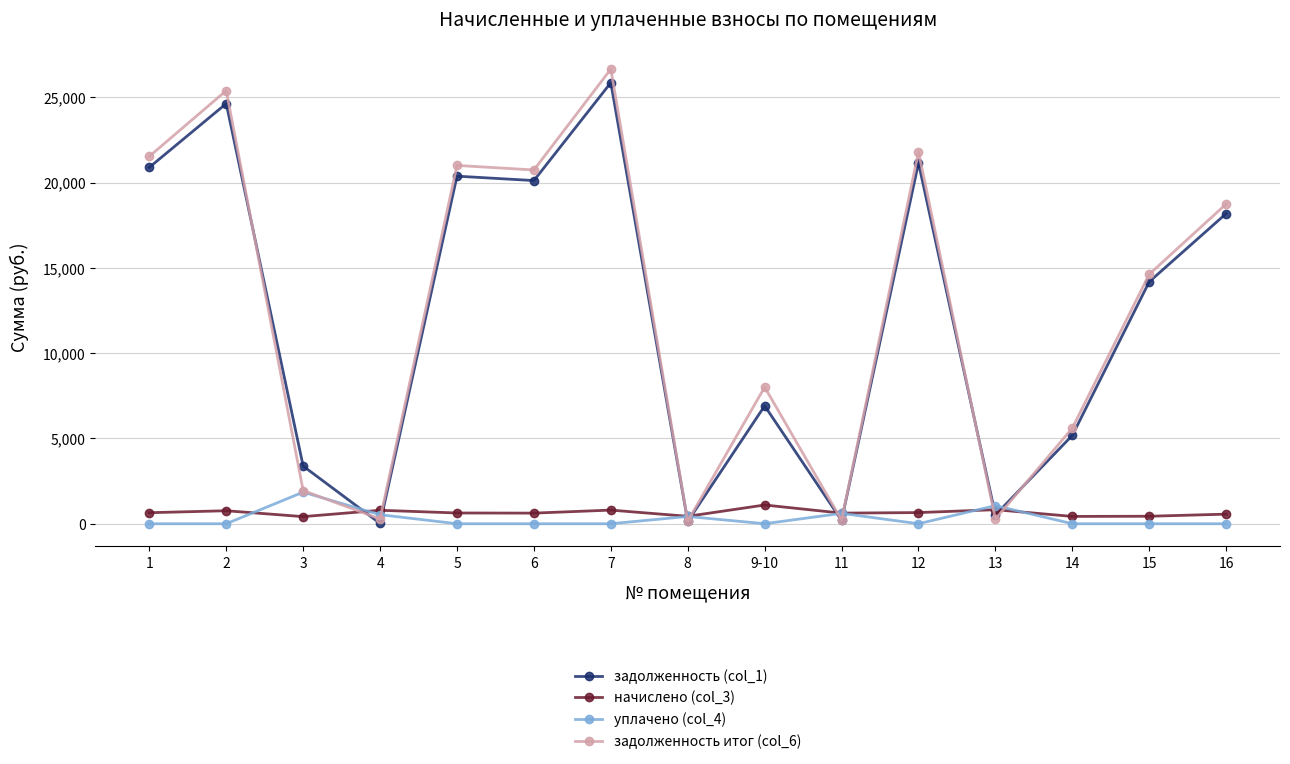

What is the label of the 3rd point from the left?

3